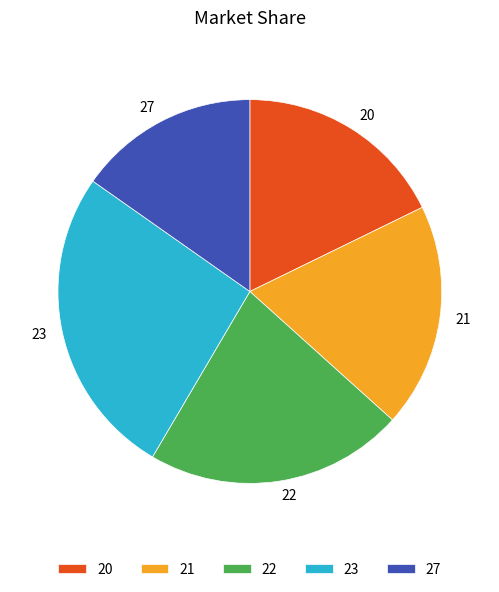

Does 27 account for over 50% of the chart?

No